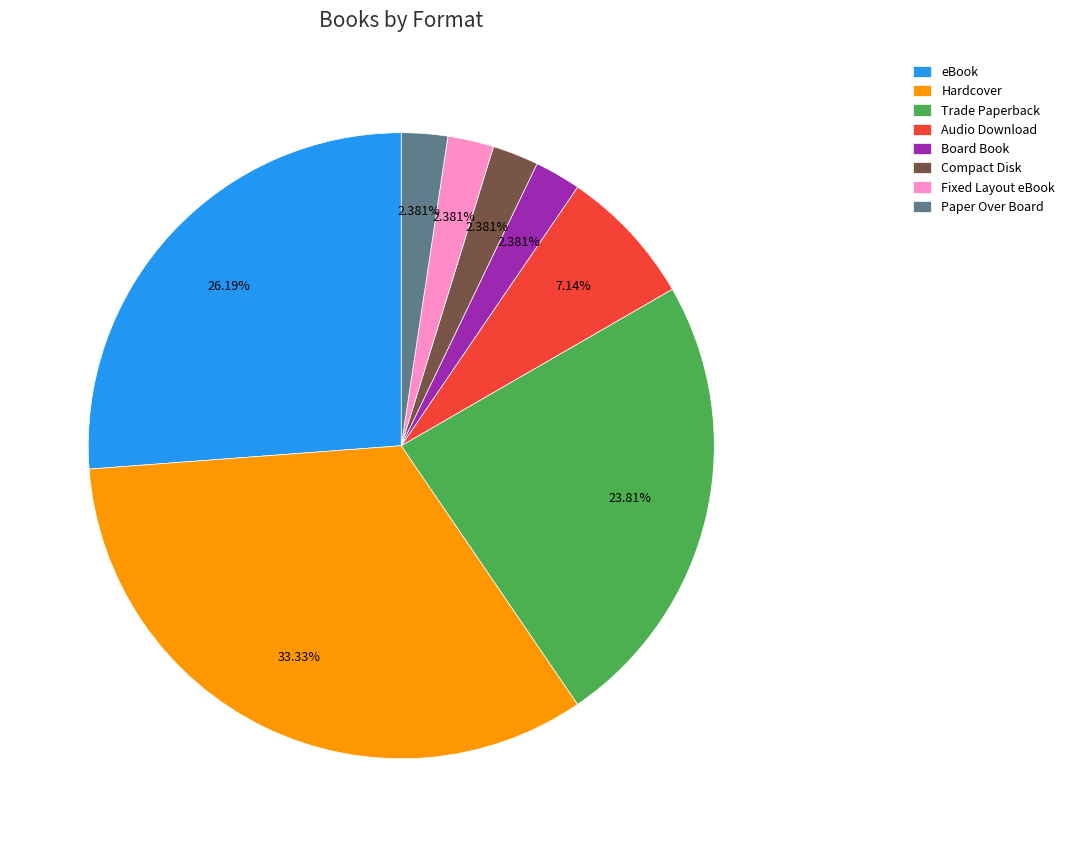

What is the largest slice in the pie chart?

Hardcover